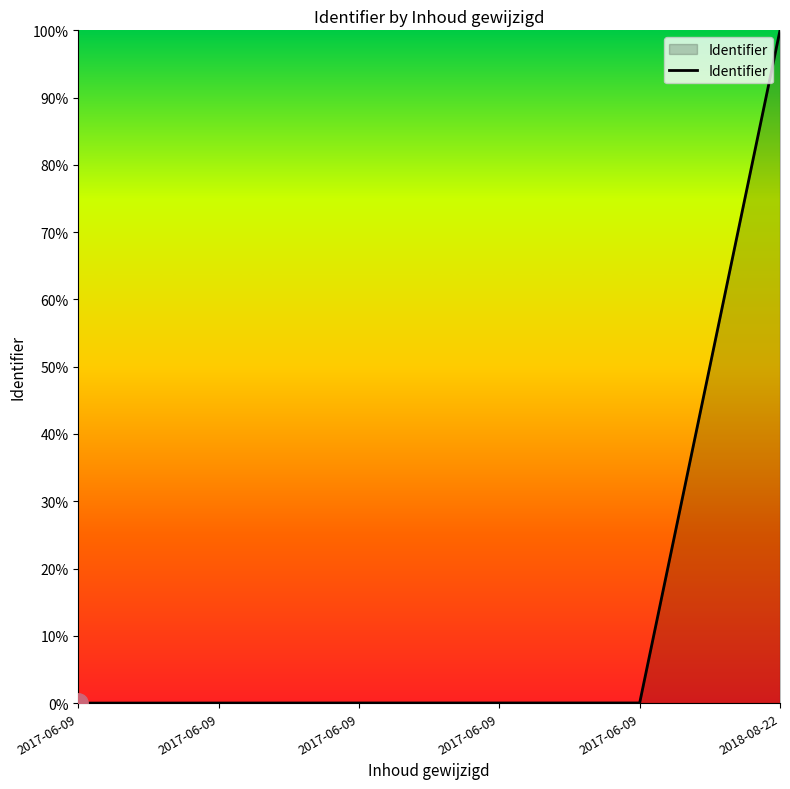

The value at 2018-08-22 is 154.8. True or false?

False